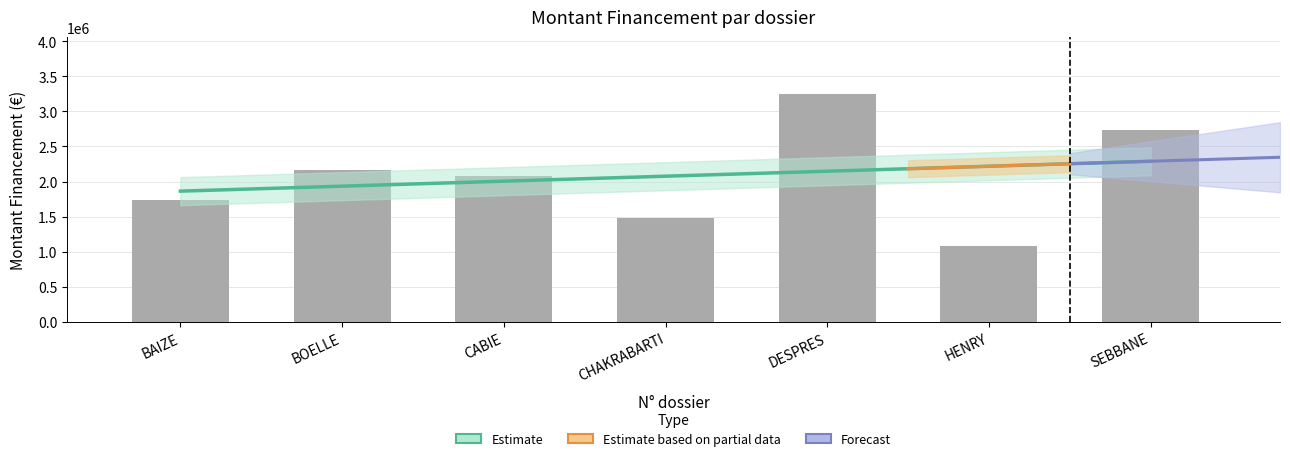

What is the difference between the maximum and minimum values?

2169817